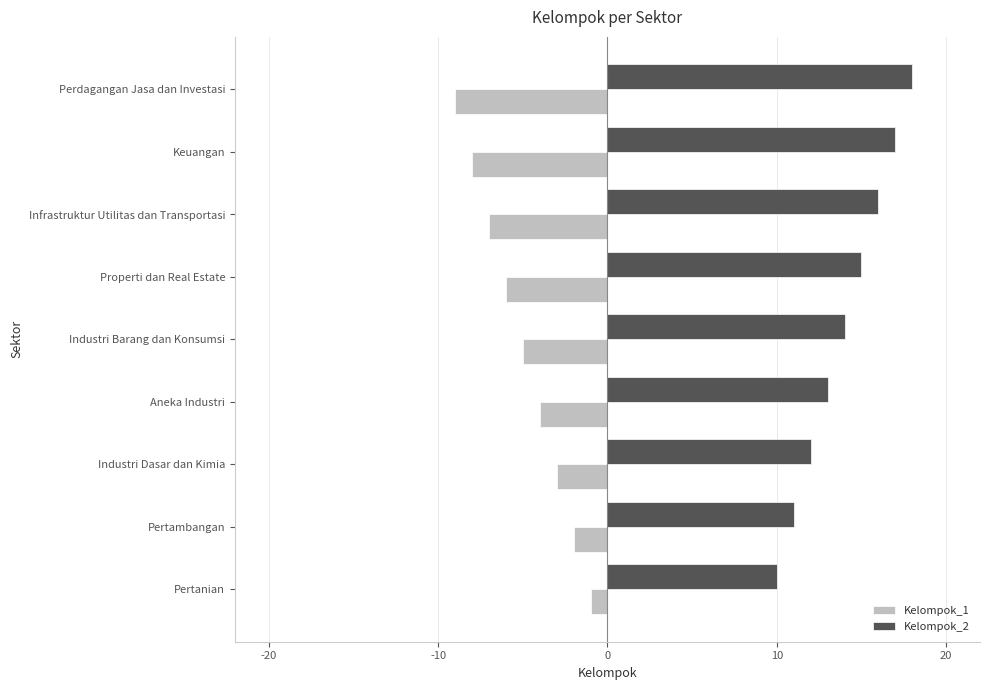

Which category has the highest value in the Kelompok_2 series?

Perdagangan Jasa dan Investasi